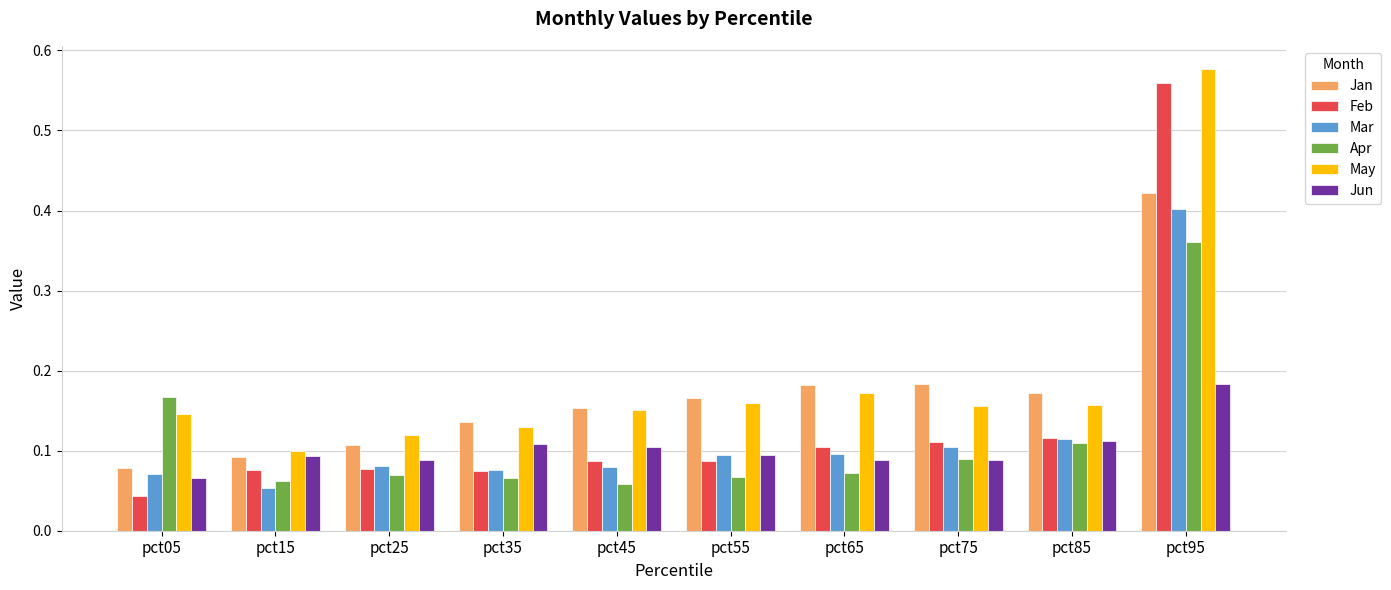

Between pct55 and pct85, which series saw the biggest shift?

Apr